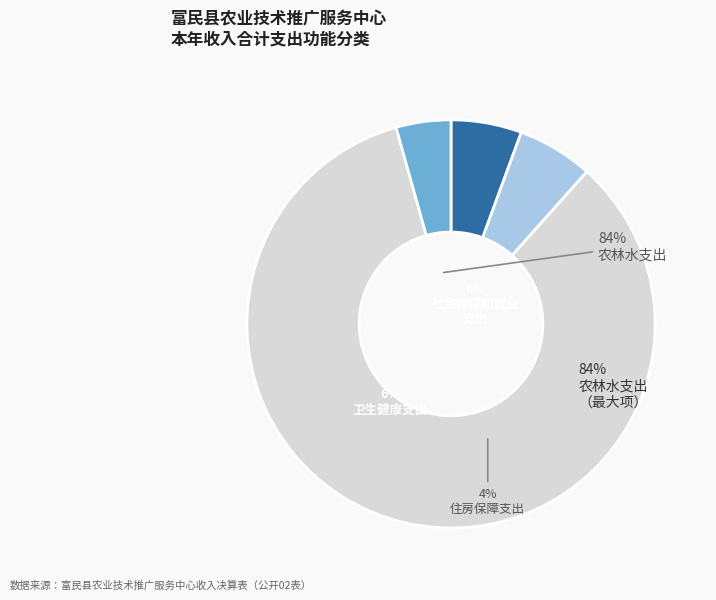

Rank the categories by value from lowest to highest.

住房保障支出, 社会保障和就业支出, 卫生健康支出, 农林水支出